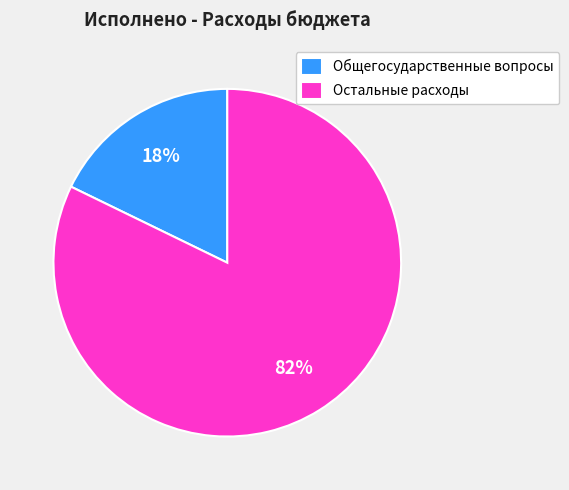

Is the sum of Остальные расходы and Общегосударственные вопросы greater than half?

Yes